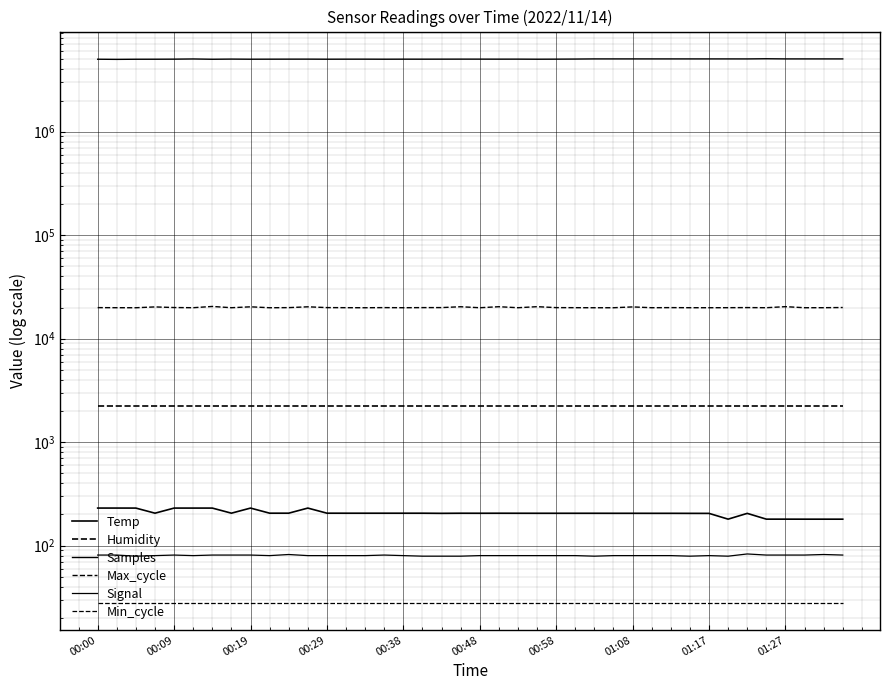

What is the value of the Signal point at the 17th from the left?

80.0